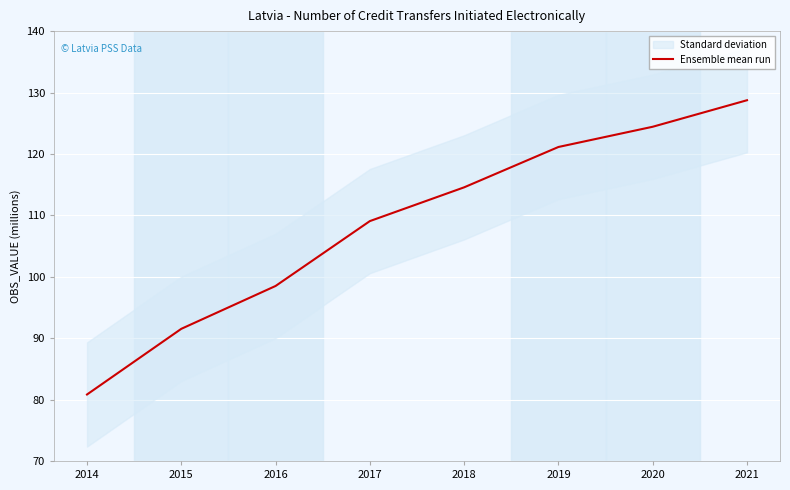

The chart shows a value of 23.5 at 2015. True or false?

False